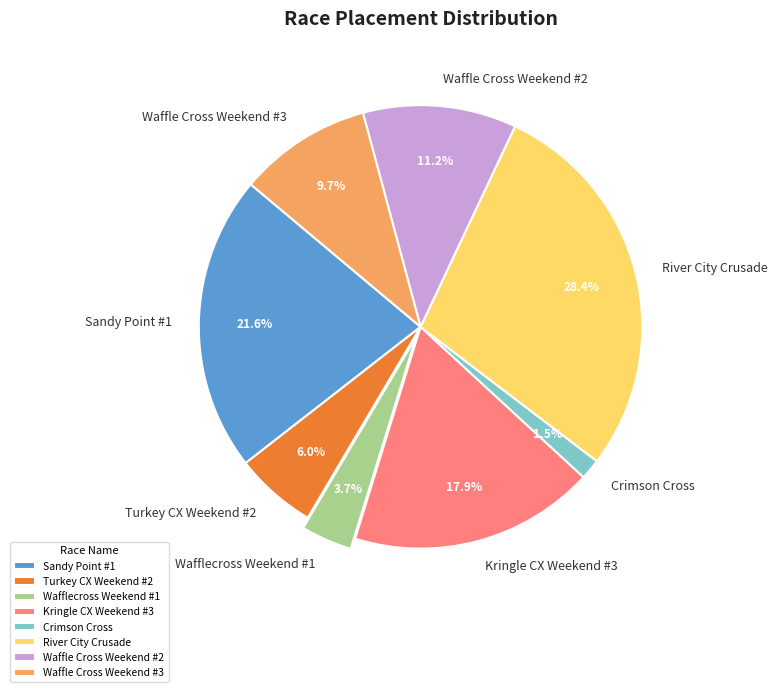

Is it true that Waffle Cross Weekend #2 is 11% of the pie?

True